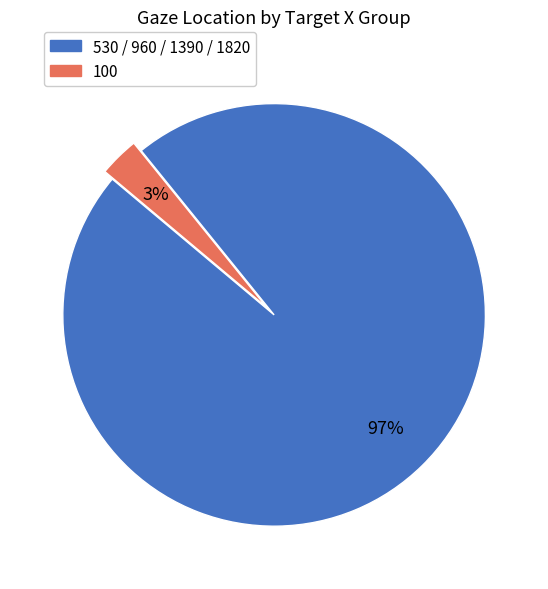

Count the number of slices in the pie.

2